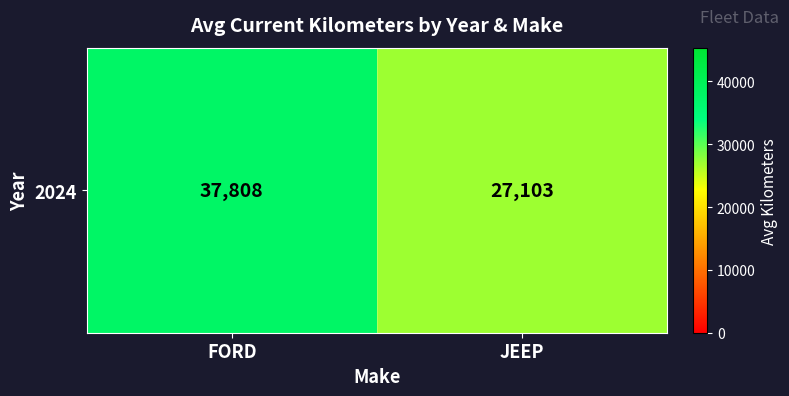

Rank the categories by value from lowest to highest.

JEEP, FORD